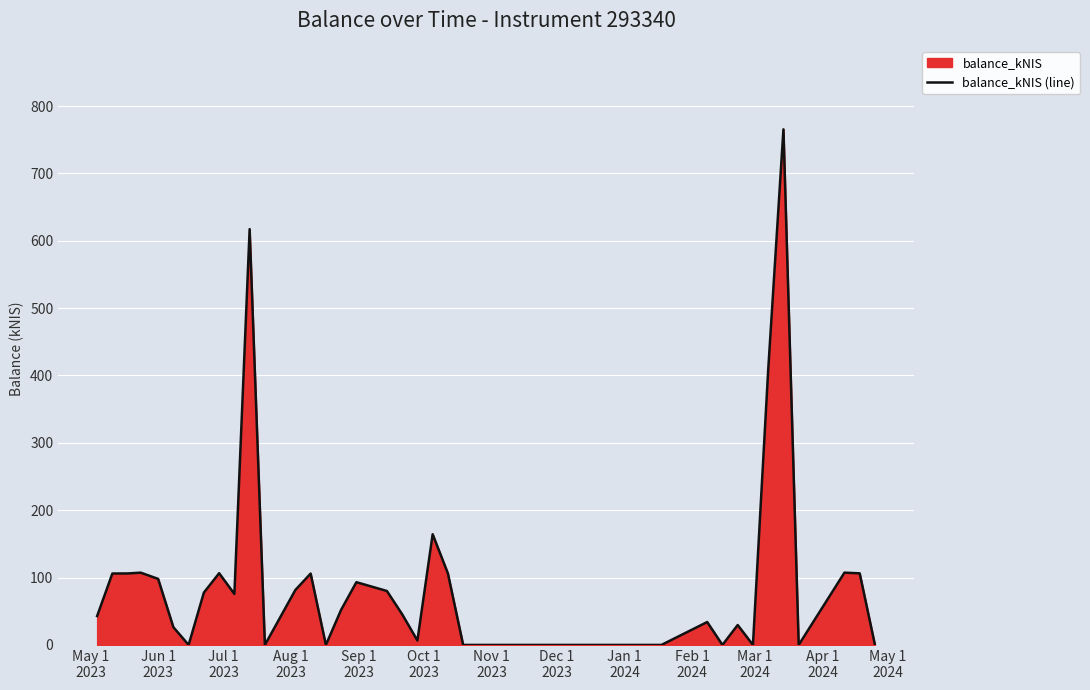

How many positive values are there?

26